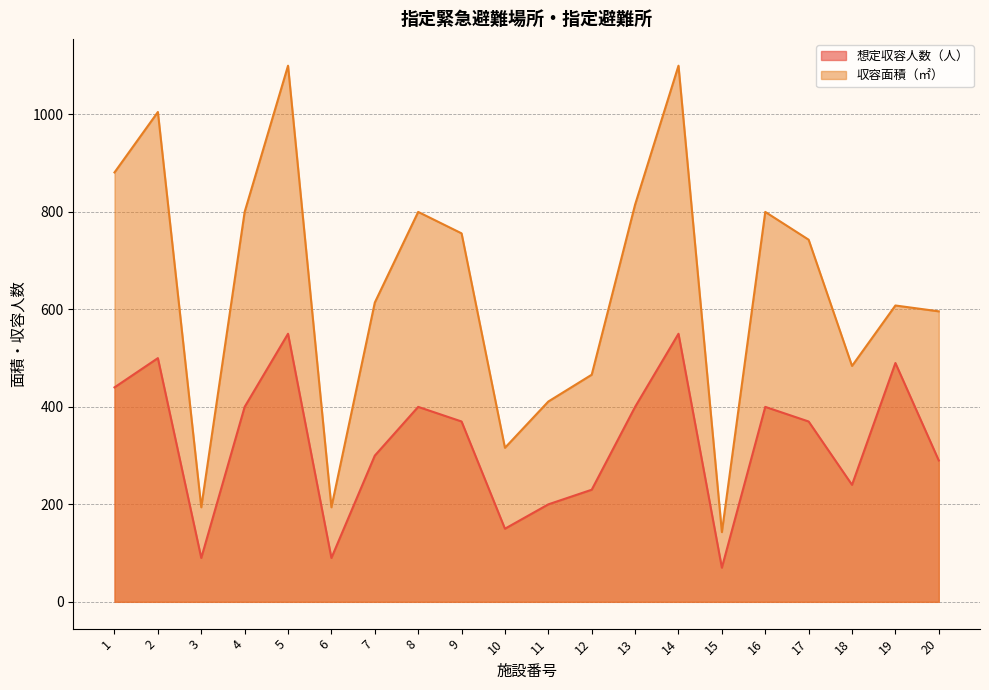

What is the difference between the highest and lowest values at 12?

236